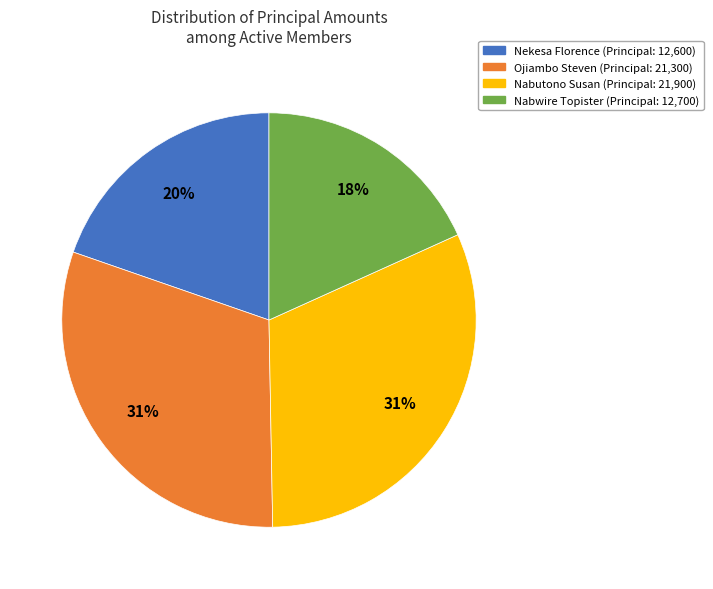

The Nekesa Florence slice represents 34% of the pie. True or false?

False